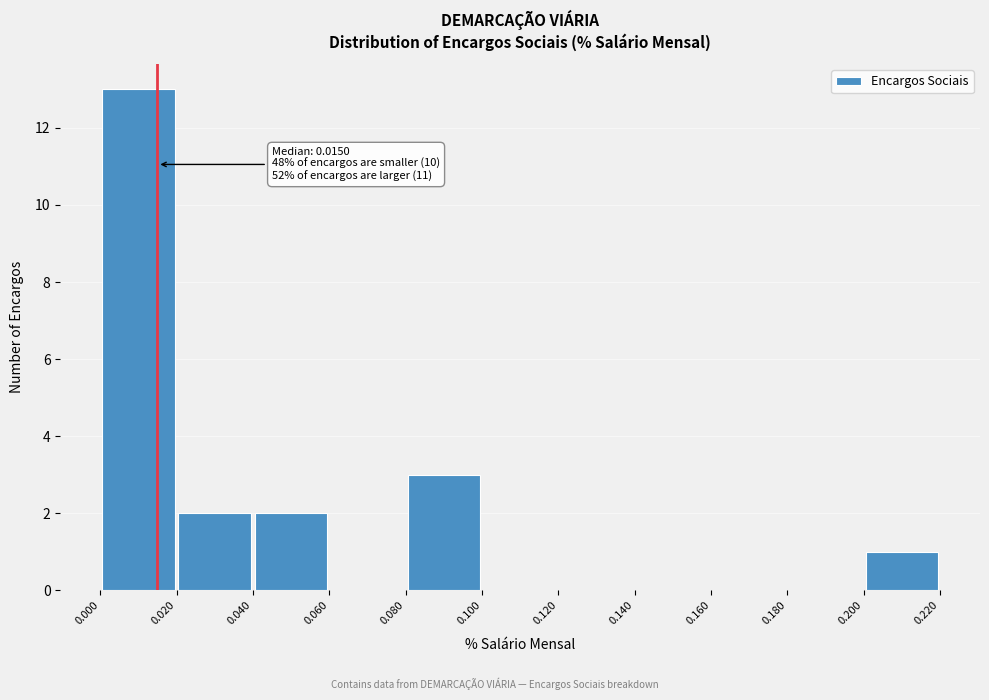

Which range on the x-axis has the tallest bar?

0.000 to 0.020